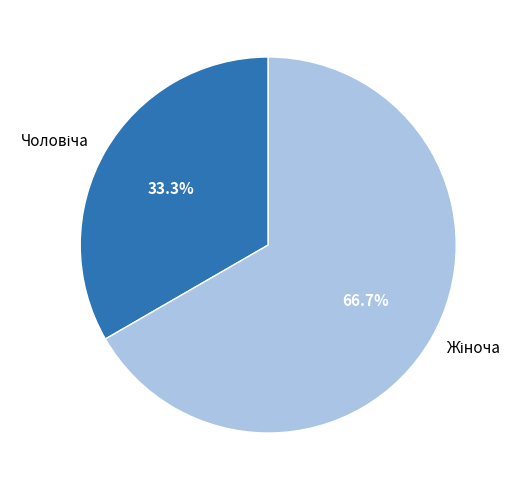

How many segments does this pie chart have?

2